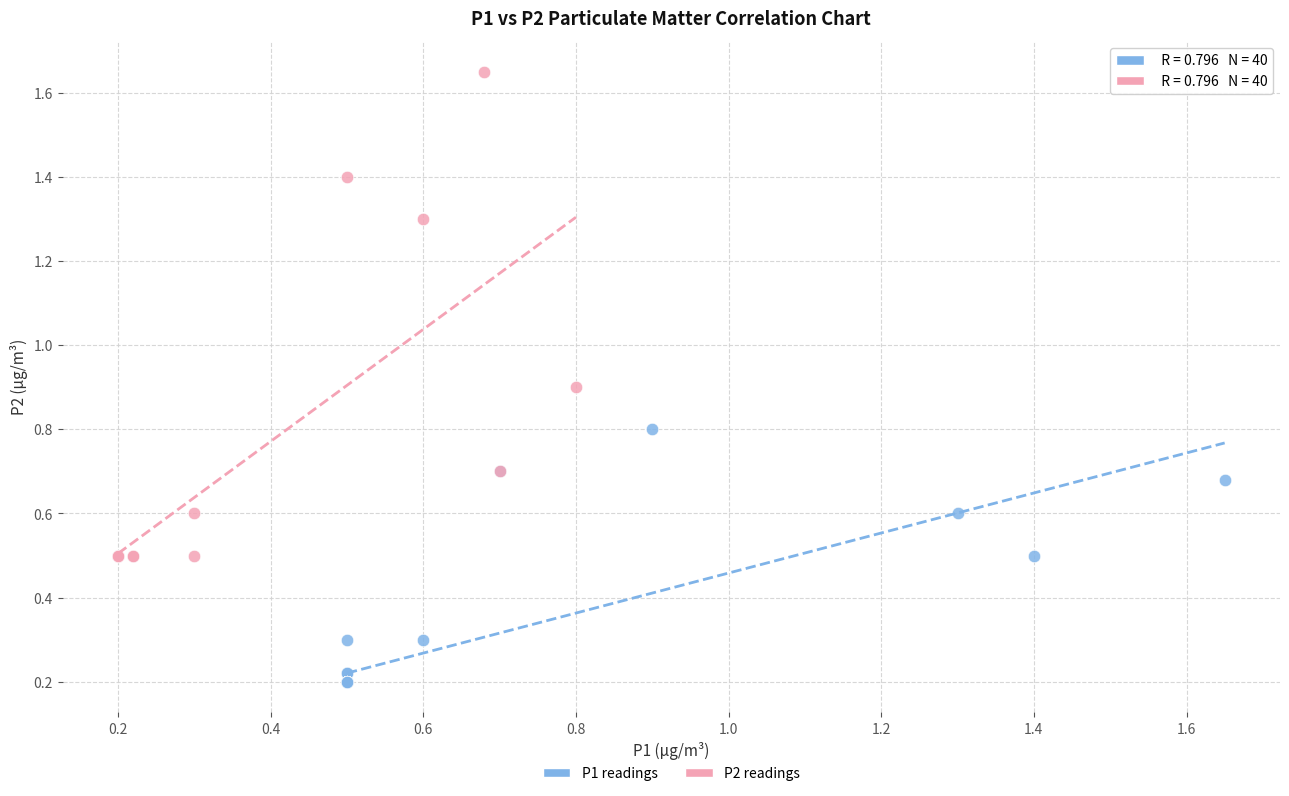

Which series reaches the maximum Y coordinate?

P2 readings